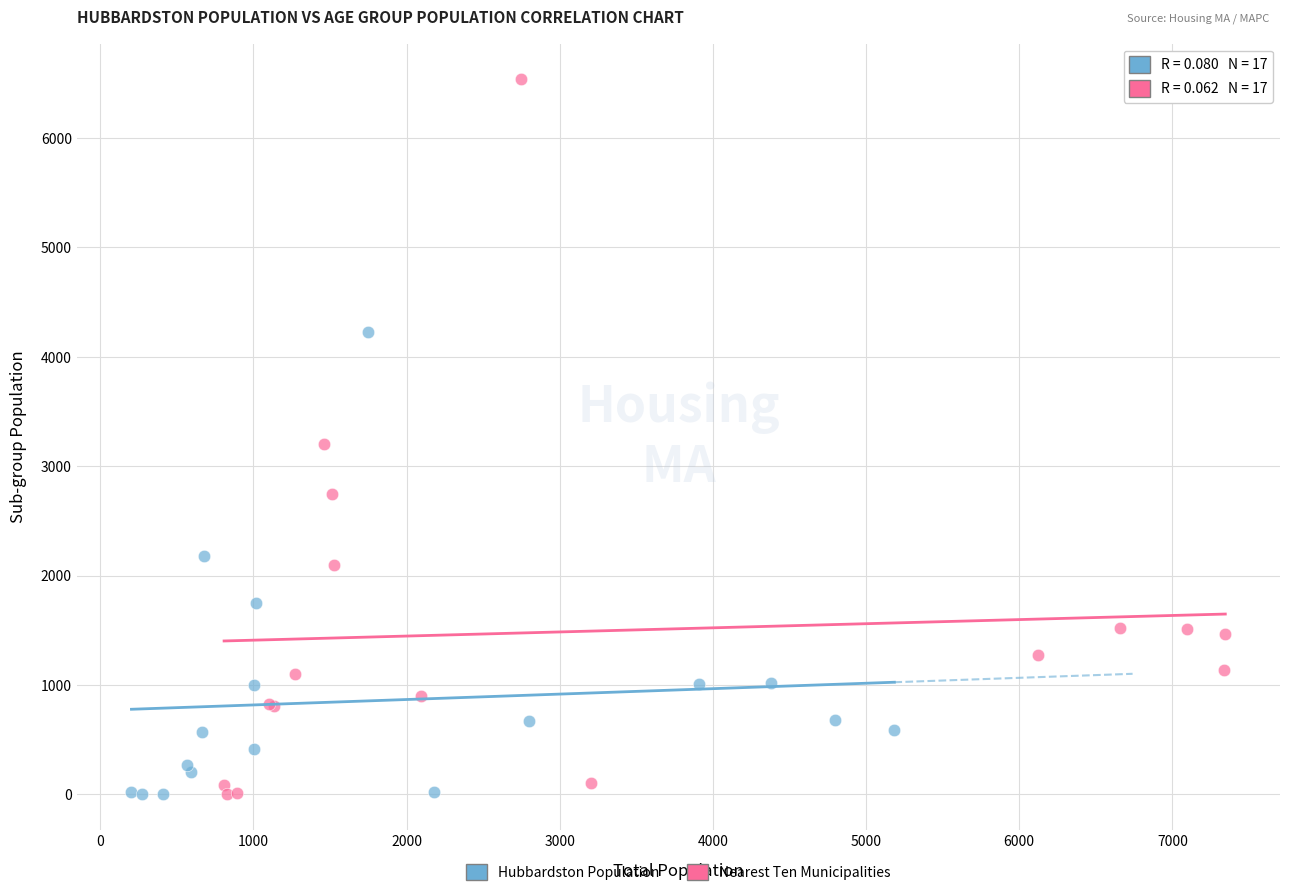

What are all the series names shown in the legend?

Hubbardston Population, Nearest Ten Municipalities